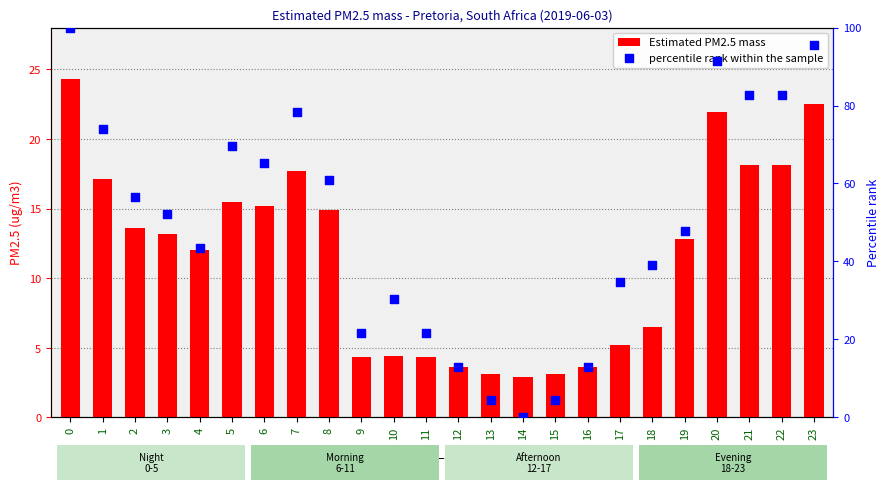

Which series has the largest total across all categories?

percentile rank within the sample